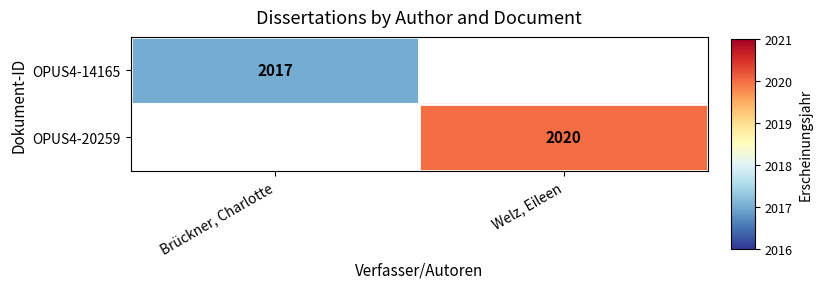

True or false: OPUS4-14165 has a value of 1346 at Brückner, Charlotte.

False